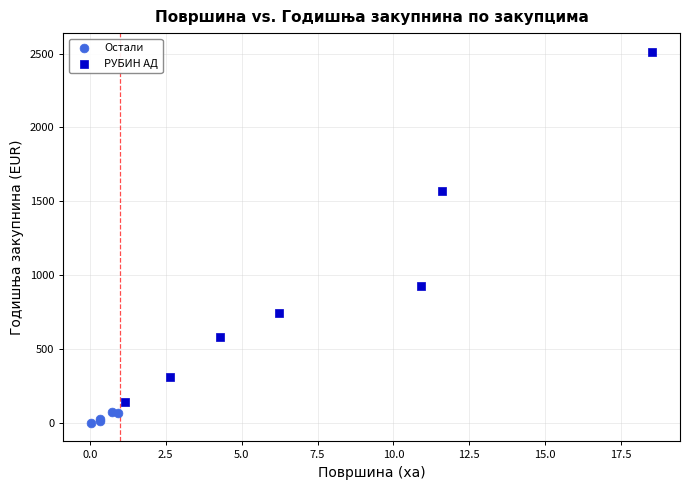

Which series contains the lowest Y value?

Остали